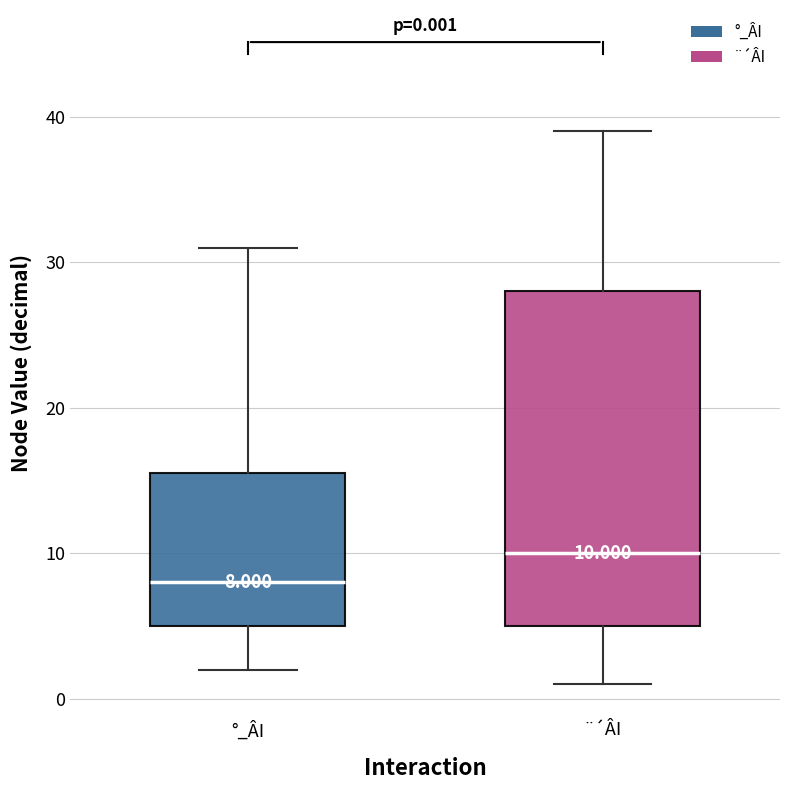

Which box is the tallest, from its lower edge to its upper edge?

¨´ÂI